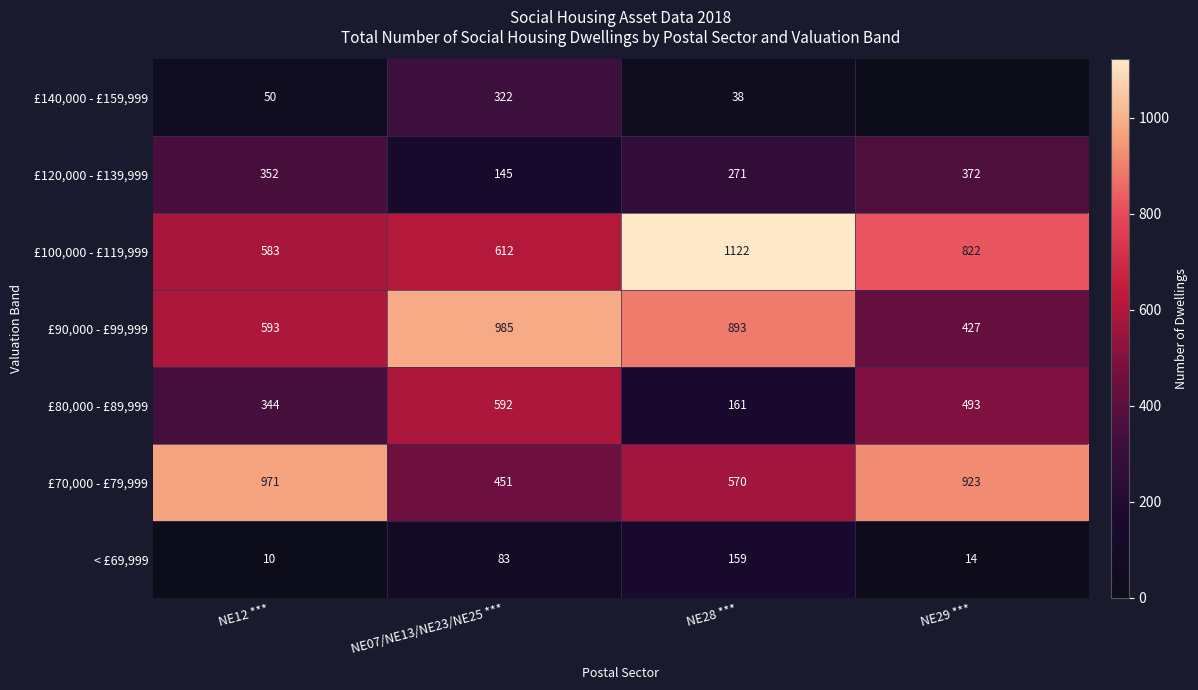

What is the total value across all series at NE12 ***?

2903